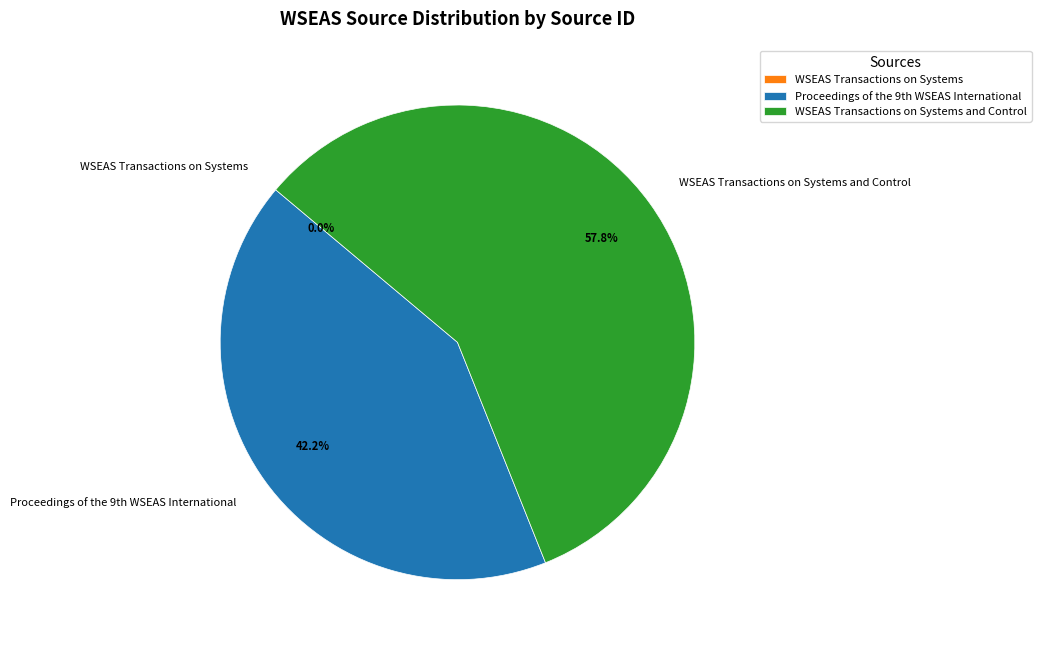

Is there any slice that represents more than half of the pie?

Yes